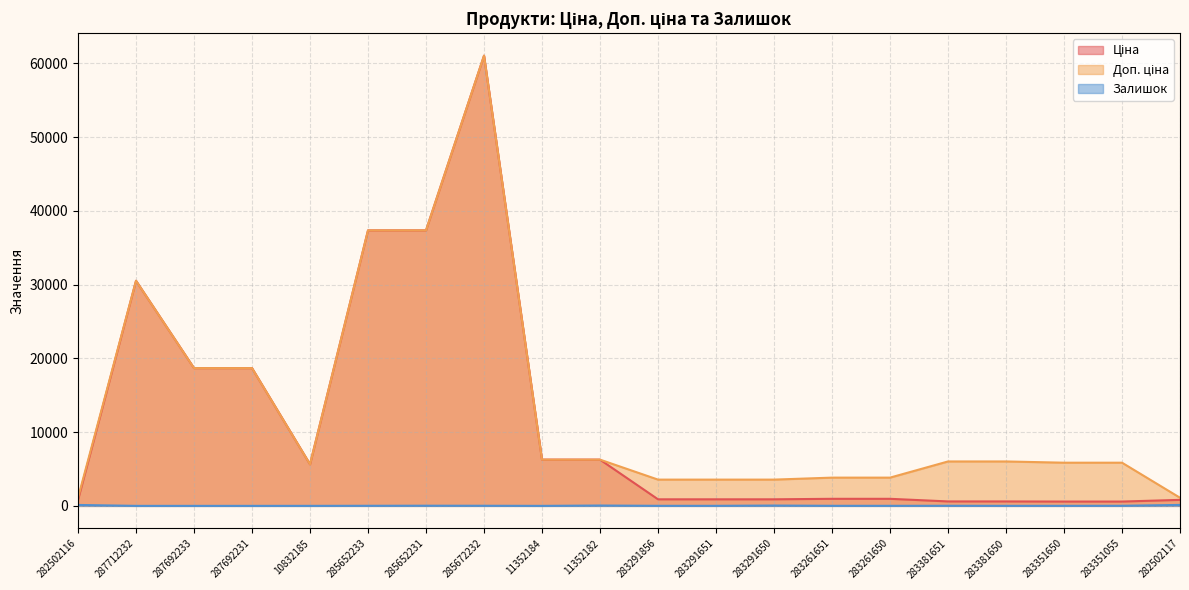

In Доп. ціна, how many points are lower than both neighbors (excluding endpoints)?

1